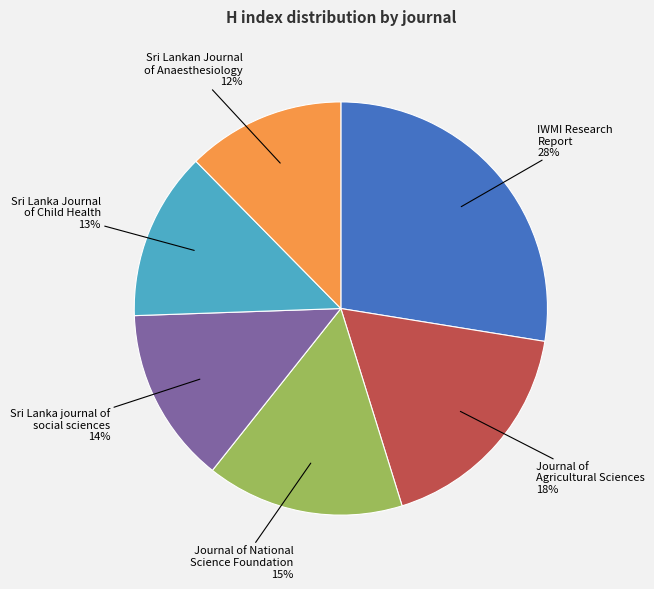

To the nearest percent, what is the average slice percentage?

17%